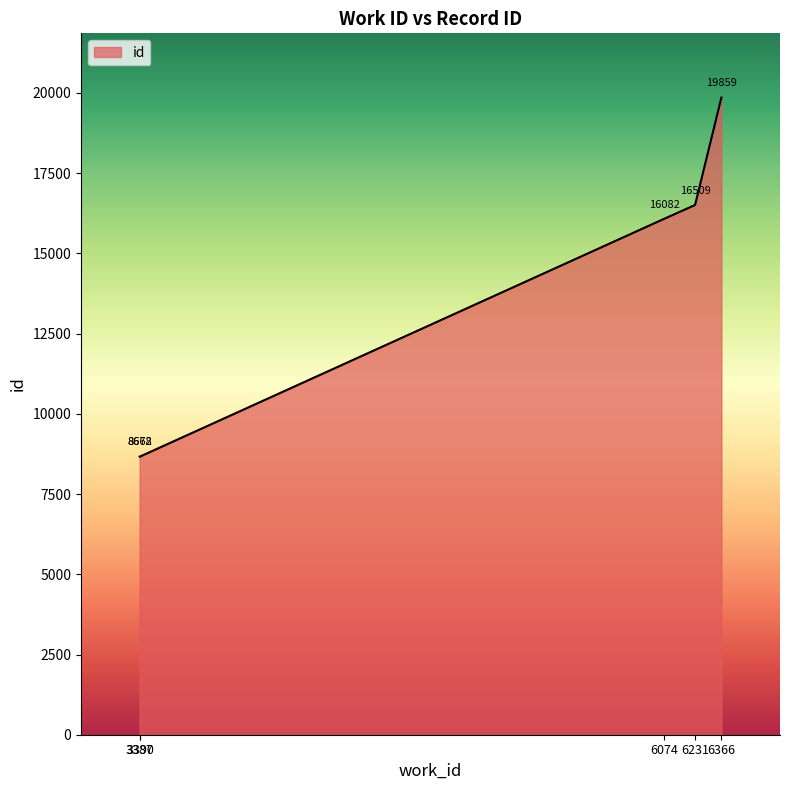

Reading left to right, list all the values displayed in this chart.

3387=8668	3390=8672	6074=16082	6231=16509	6366=19859